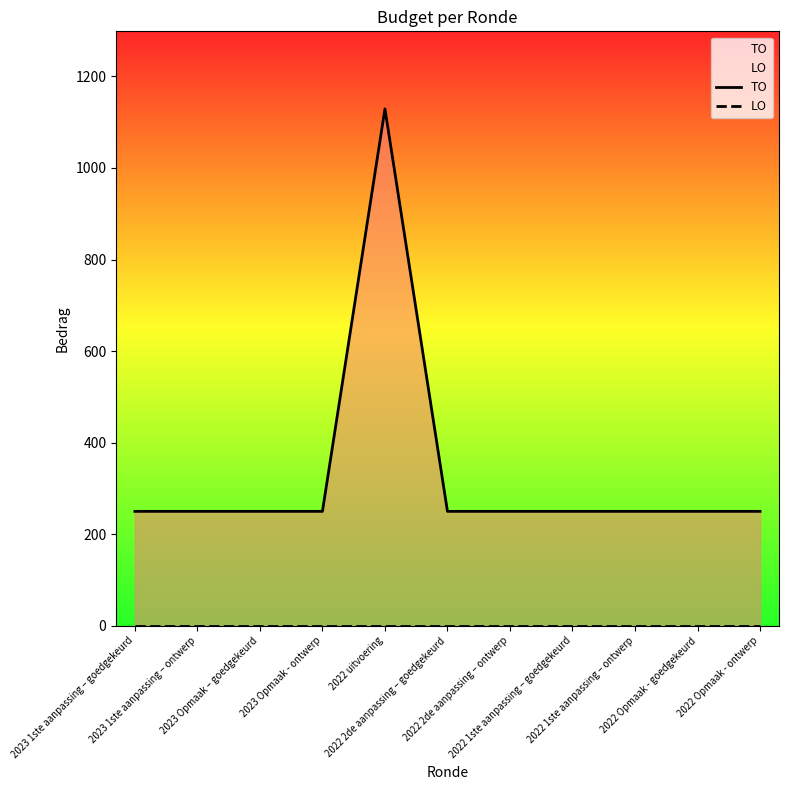

Rank the series at 2022 2de aanpassing – ontwerp from lowest to highest value.

LO, TO